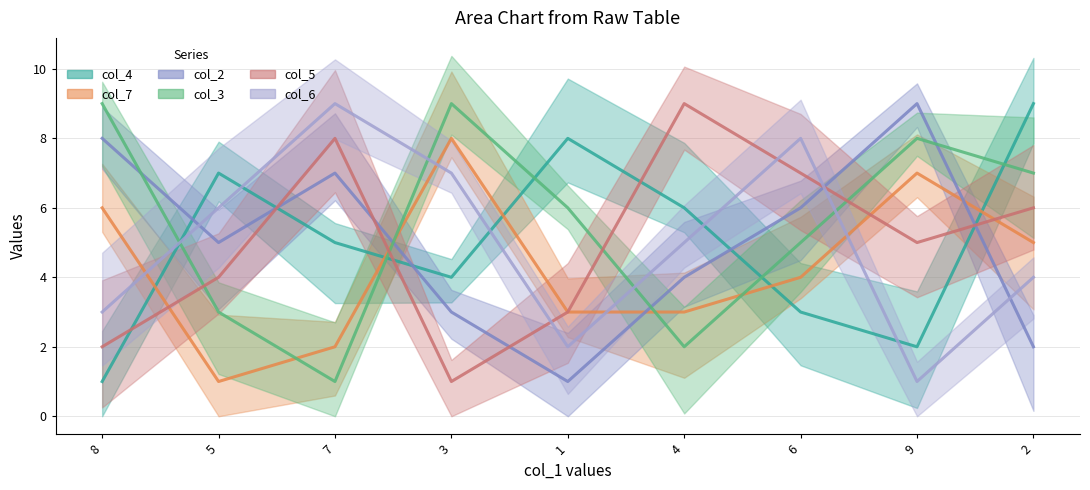

The col_4 series shows 10 at 5. True or false?

False